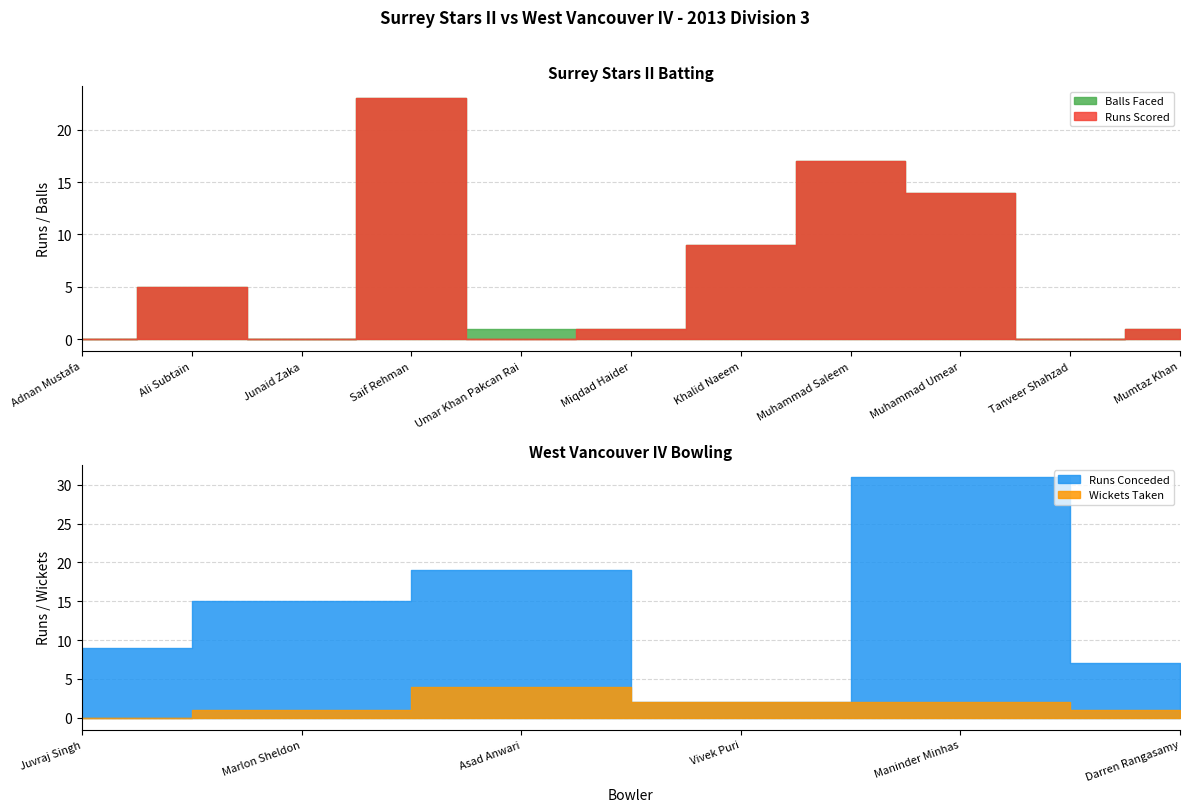

The value of Surrey Stars II Balls at Tanveer Shahzad is 0. True or false?

True